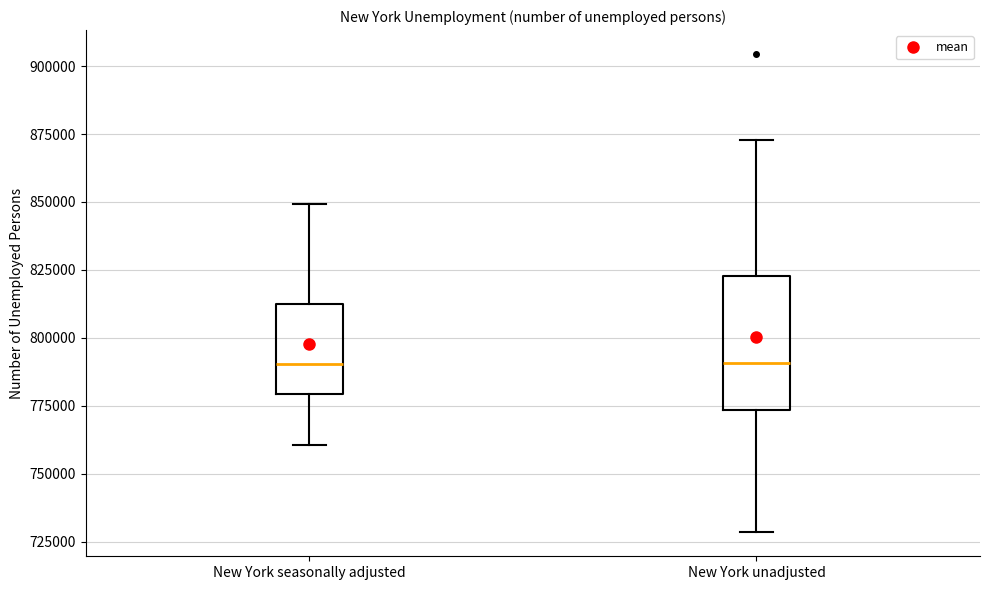

Comparing the boxes themselves (not the whiskers), which one is the tallest?

New York unadjusted